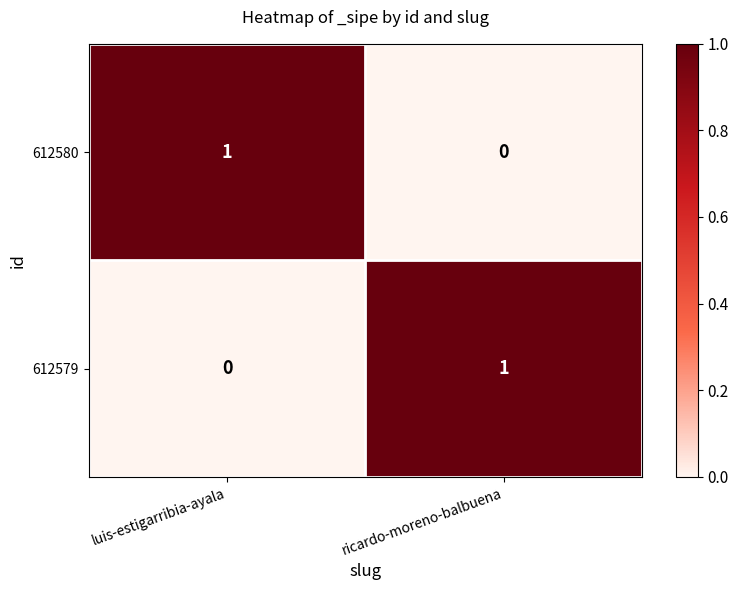

True or false: 612580 has a value of 1 at luis-estigarribia-ayala.

True